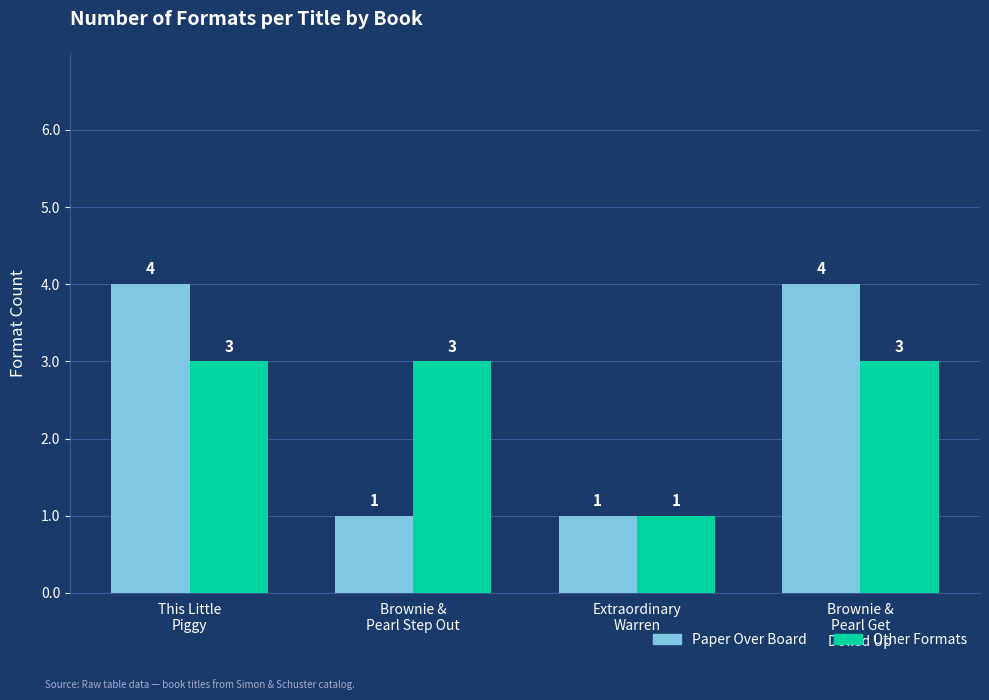

The Paper Over Board series shows 5 at This Little
Piggy. True or false?

False